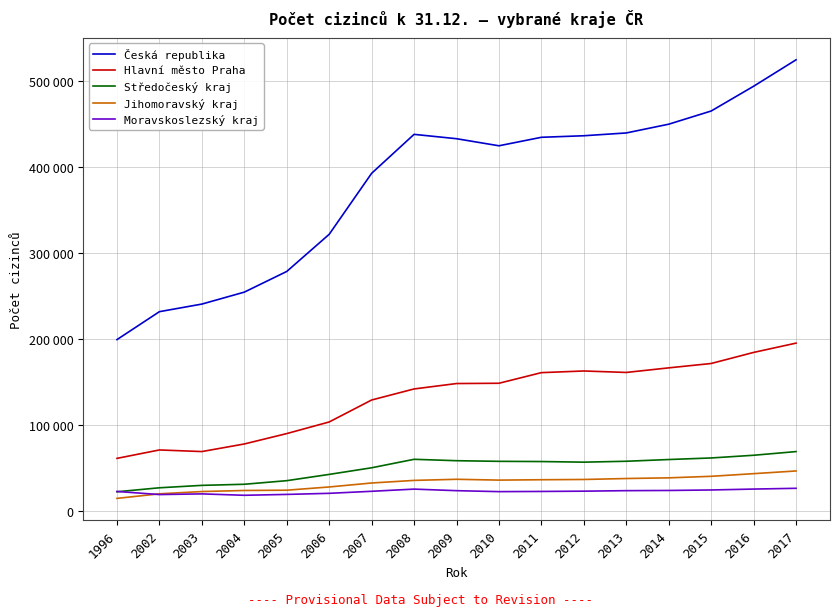

Which series has the largest range (max minus min)?

Česká republika